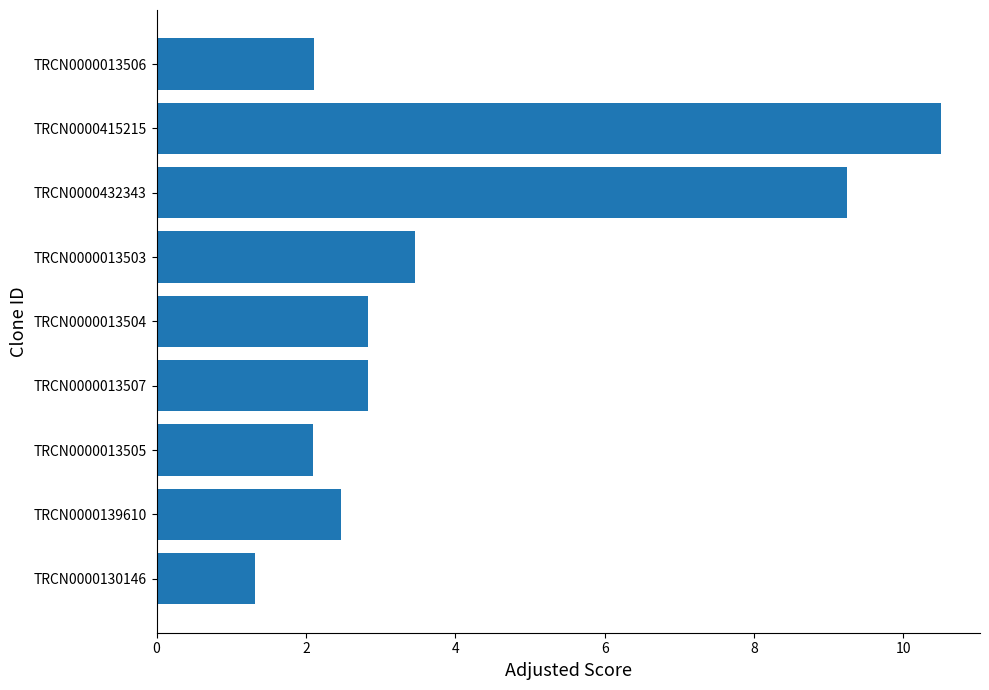

The value at TRCN0000013506 is 0.5. True or false?

False